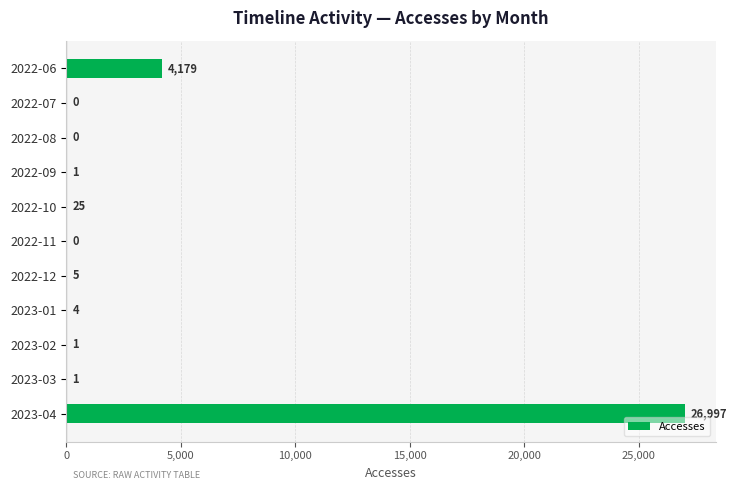

How many values are above zero?

8